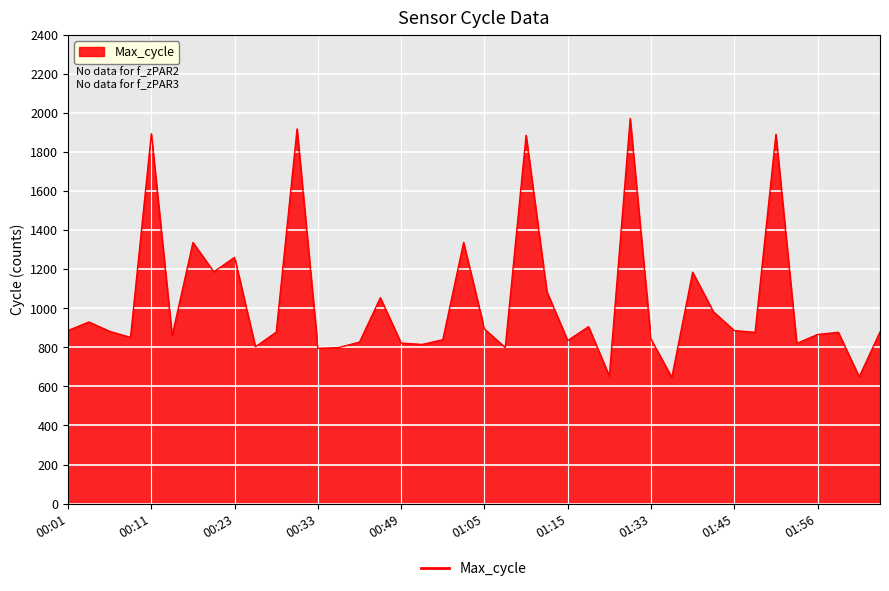

What is the difference between the maximum and minimum values?

1326